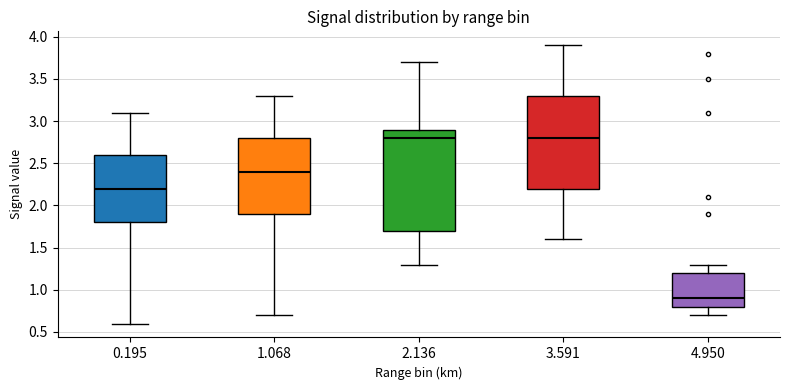

Reading left to right, read every box against the y-axis: the position of its median line, the range the box covers, and the ends of its whiskers. The values are not printed on the chart, so give them approximately, as read against the axis.

0.195: median 2.2, box 1.8 to 2.6, whiskers 0.6 to 3.1
1.068: median 2.4, box 1.9 to 2.8, whiskers 0.7 to 3.3
2.136: median 2.8, box 1.7 to 2.9, whiskers 1.3 to 3.7
3.591: median 2.8, box 2.2 to 3.3, whiskers 1.6 to 3.9
4.950: median 0.9, box 0.8 to 1.2, whiskers 0.7 to 1.3